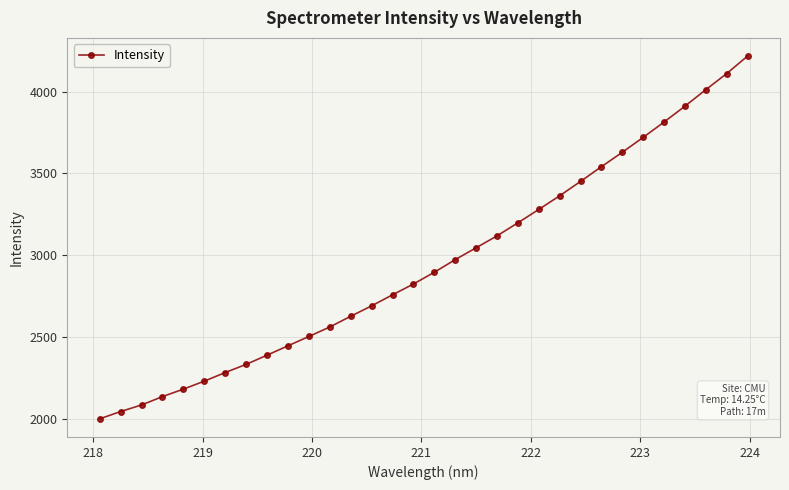

What is the average value?

2948.9